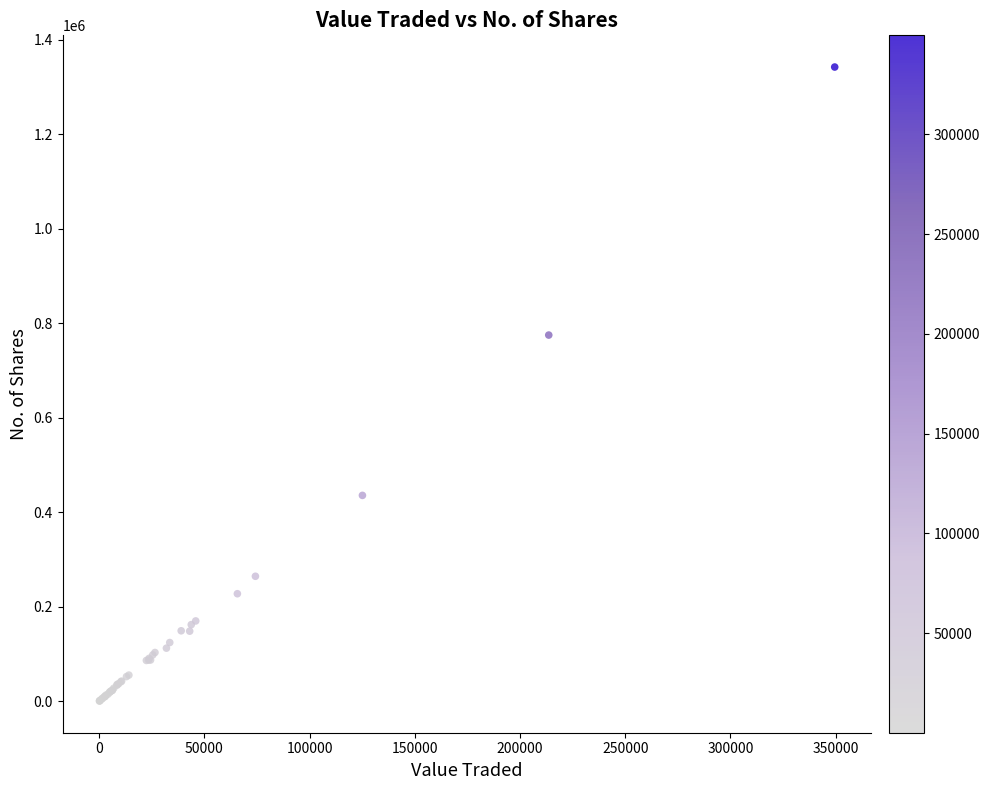

What Y value in the scatter plot is closest to 671479?

775116